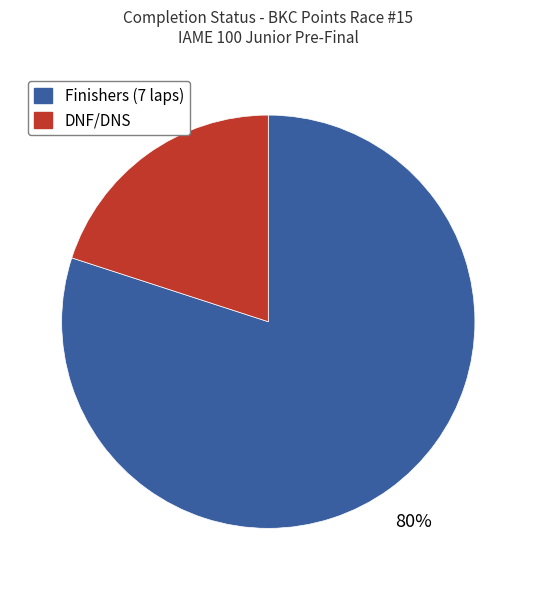

Which slice is the smallest?

DNF/DNS